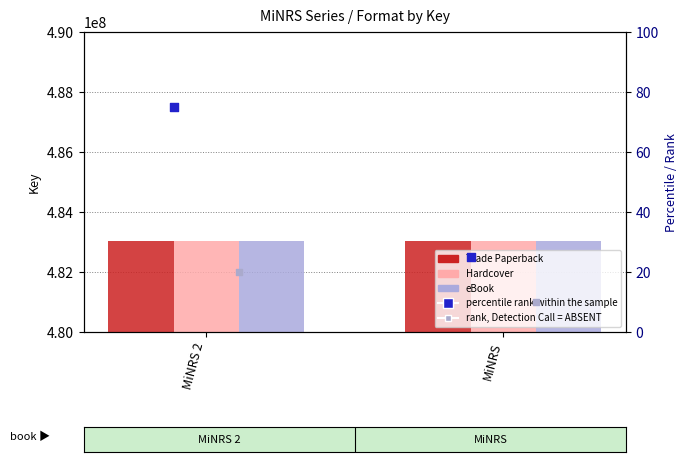

At which category is the sum across all series the highest?

MiNRS 2